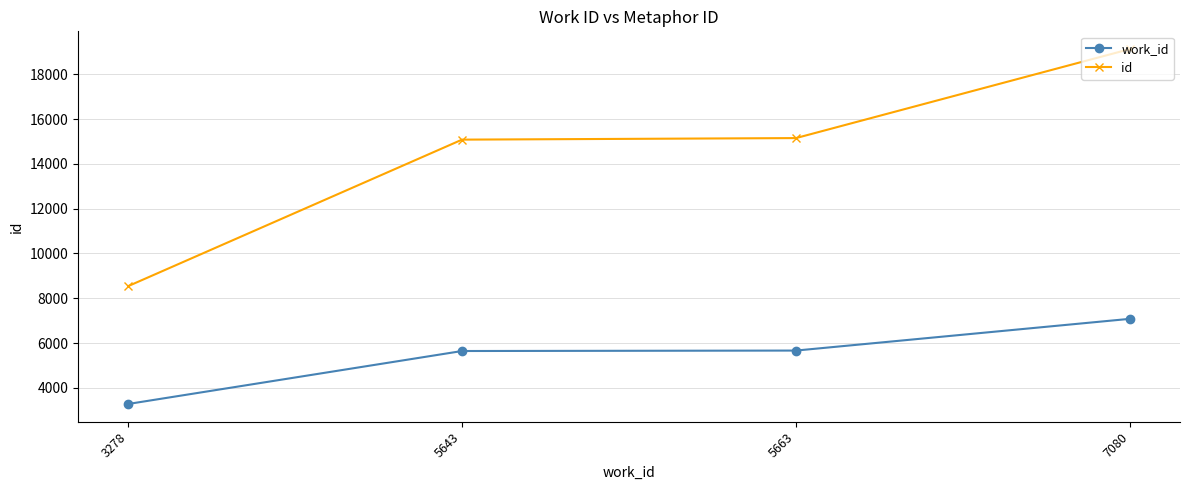

True or false: work_id and id cross at least once.

False